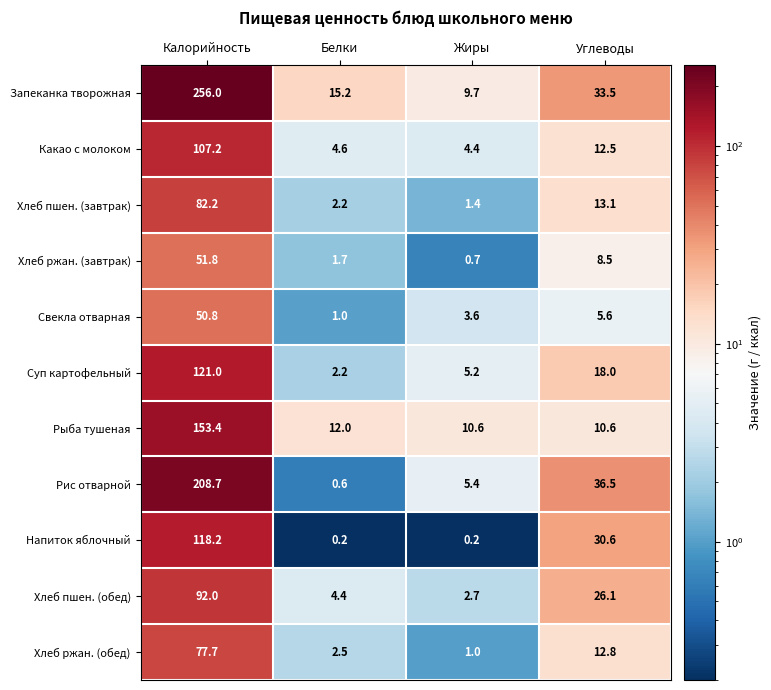

Which series has the largest total across all categories?

Запеканка творожная